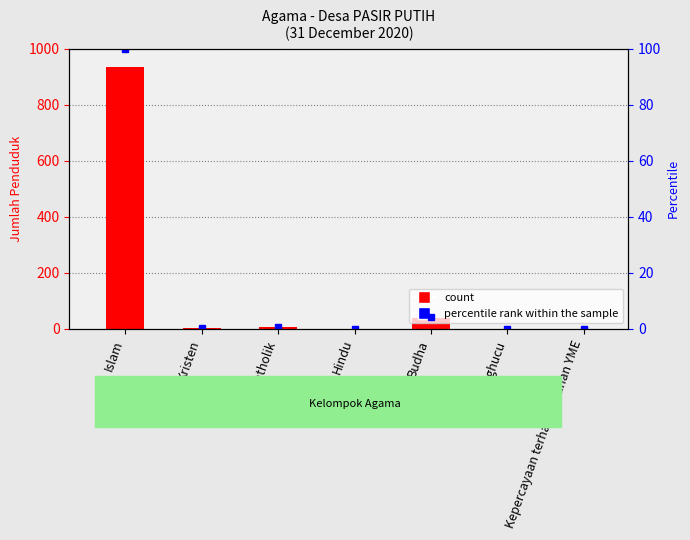

Between Hindu and Katholik, which is larger?

Katholik